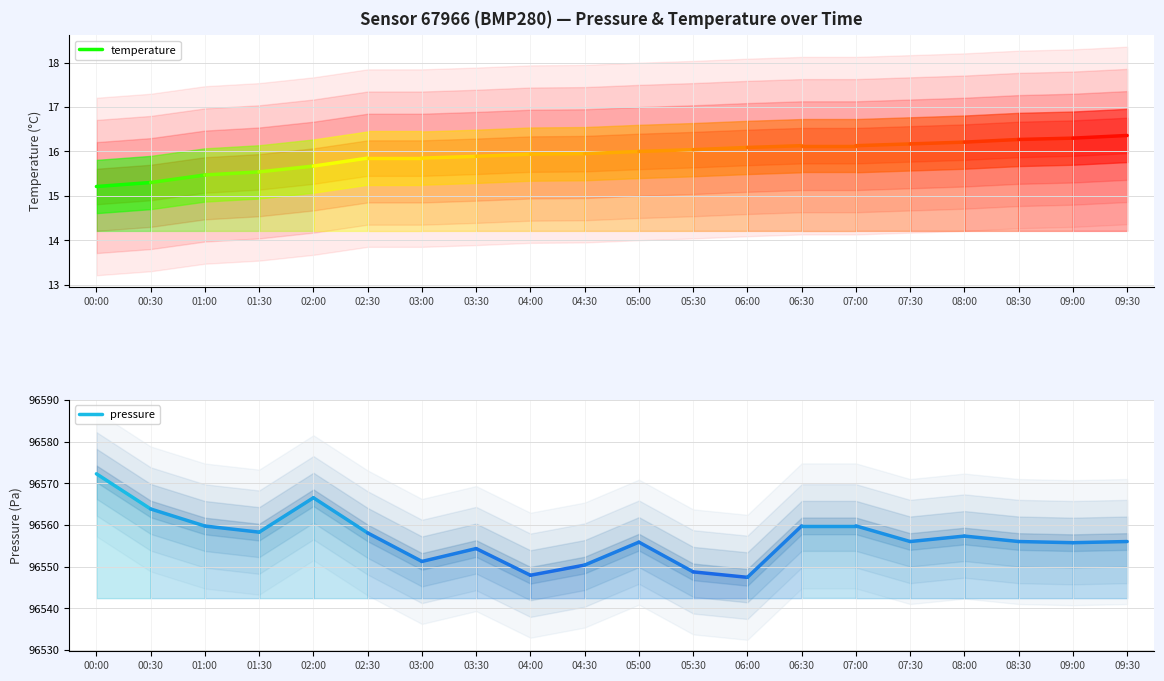

The pressure series shows 126404.2 at 00:30. True or false?

False